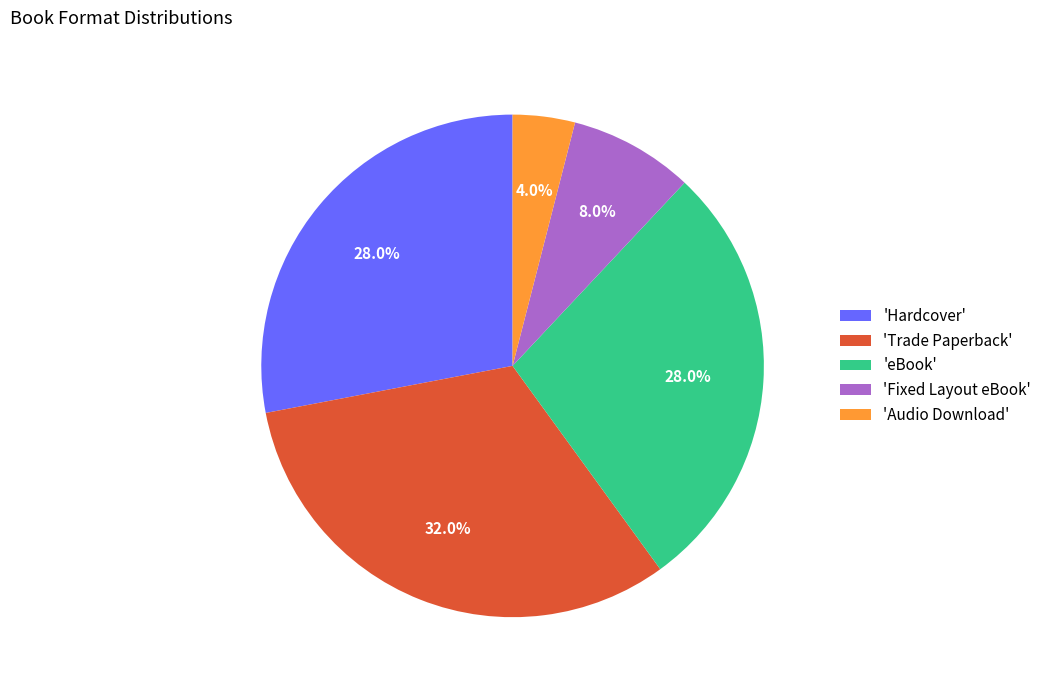

Which has a higher value, 'Trade Paperback' or 'Hardcover'?

'Trade Paperback'